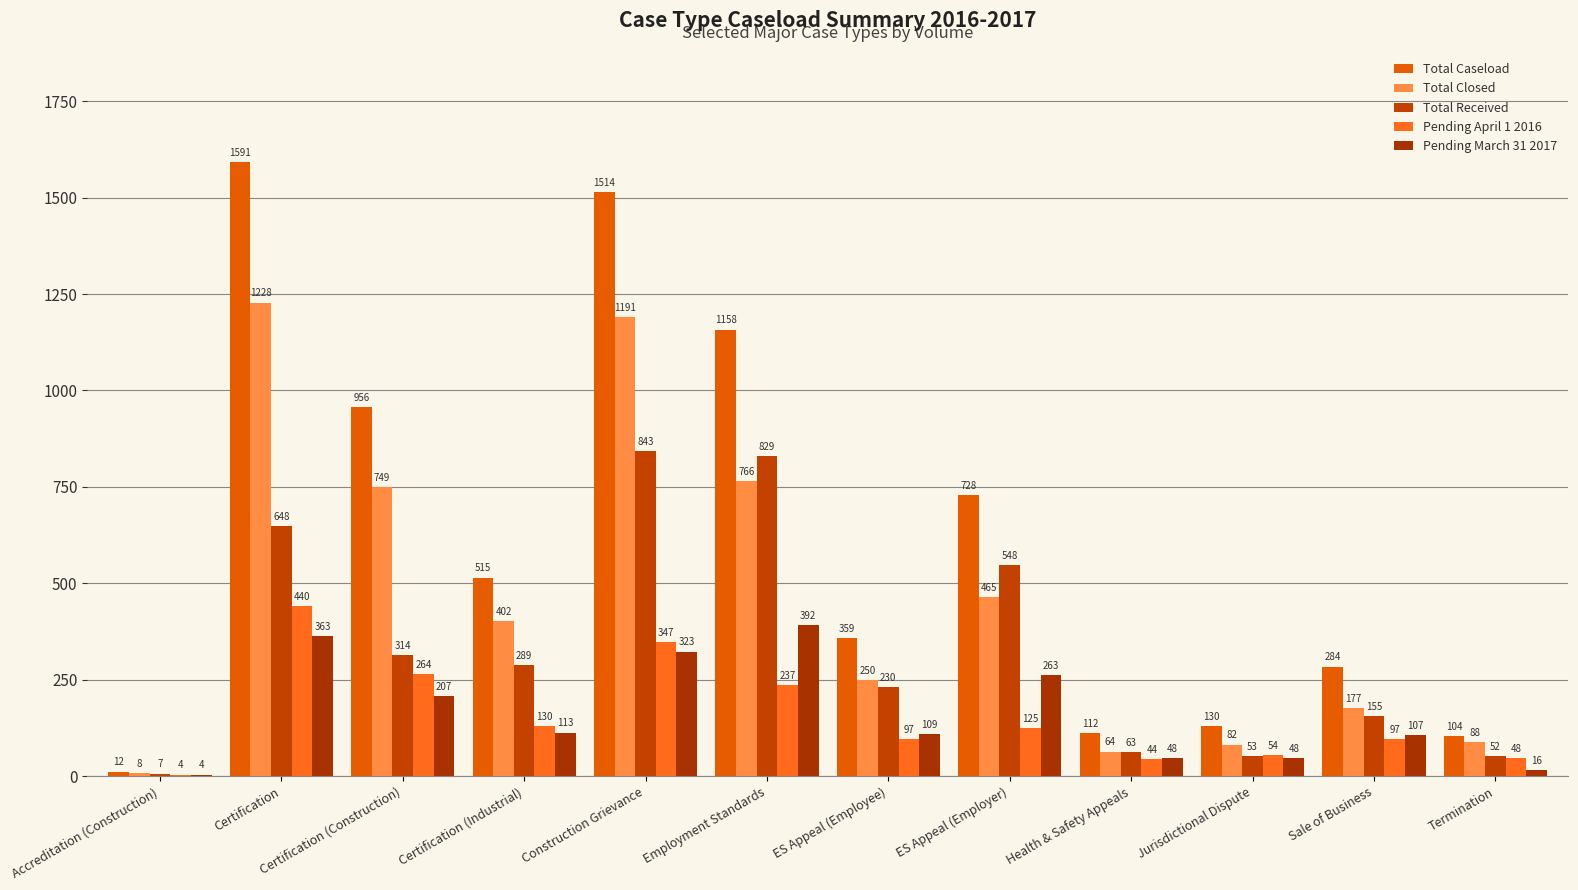

Rank the categories by Total Received value from lowest to highest.

Accreditation (Construction), Termination, Jurisdictional Dispute, Health & Safety Appeals, Sale of Business, ES Appeal (Employee), Certification (Industrial), Certification (Construction), ES Appeal (Employer), Certification, Employment Standards, Construction Grievance